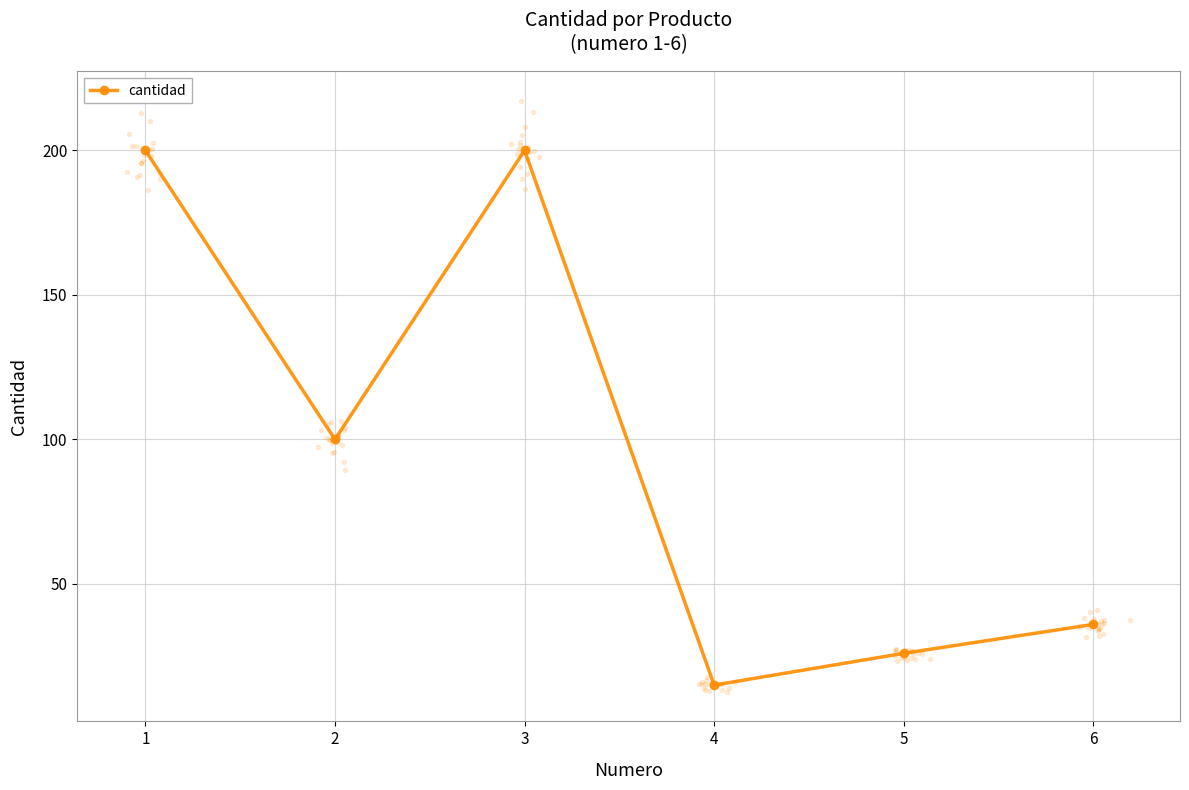

What is the change in value from 2 to 6?

-64